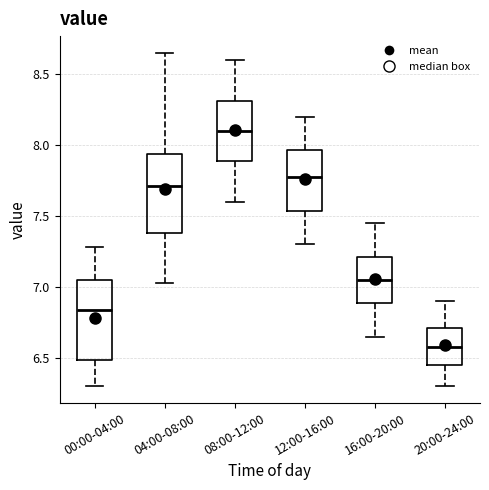

Reading left to right, read every box against the y-axis: the position of its median line, the range the box covers, and the ends of its whiskers. The values are not printed on the chart, so give them approximately, as read against the axis.

00:00-04:00: median 6.85, box 6.50 to 7.05, whiskers 6.30 to 7.30
04:00-08:00: median 7.70, box 7.40 to 7.95, whiskers 7.05 to 8.65
08:00-12:00: median 8.10, box 7.90 to 8.30, whiskers 7.60 to 8.60
12:00-16:00: median 7.80, box 7.55 to 7.95, whiskers 7.30 to 8.20
16:00-20:00: median 7.05, box 6.90 to 7.20, whiskers 6.65 to 7.45
20:00-24:00: median 6.60, box 6.45 to 6.70, whiskers 6.30 to 6.90